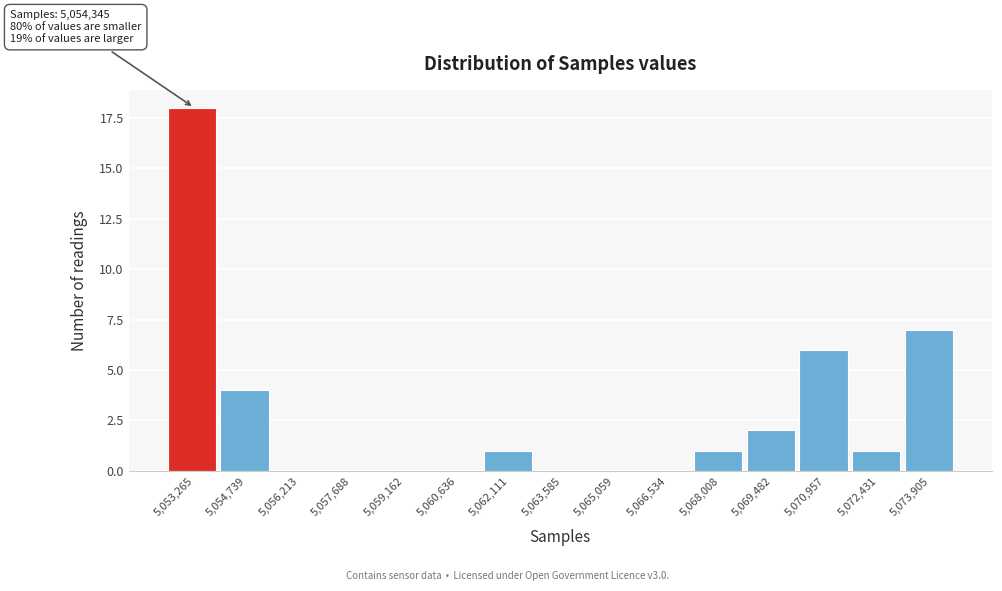

Reading left to right, transcribe all the data shown in this chart.

5,053,265=18	5,054,739=4	5,056,213=0	5,057,688=0	5,059,162=0	5,060,636=0	5,062,111=1	5,063,585=0	5,065,059=0	5,066,534=0	5,068,008=1	5,069,482=2	5,070,957=6	5,072,431=1	5,073,905=7